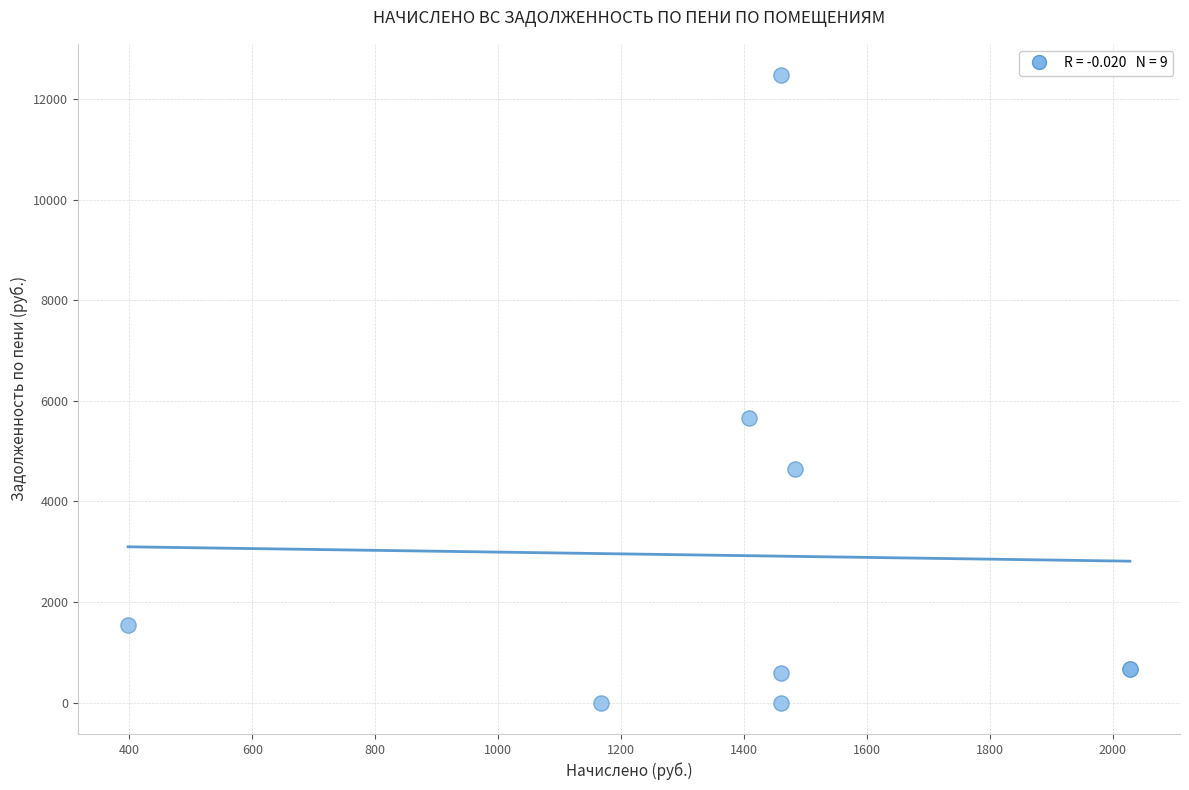

What Y value in the scatter plot is closest to 6238?

5656.4